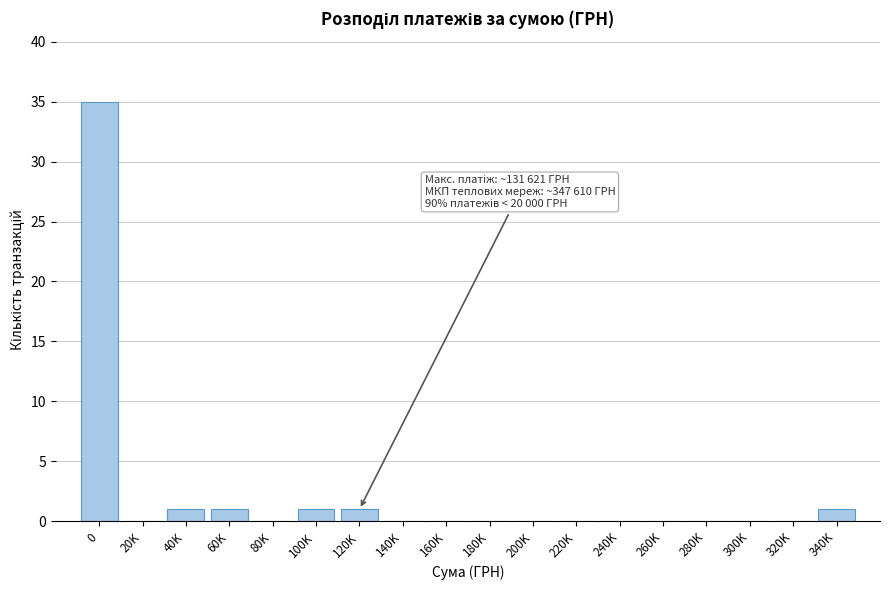

Reading left to right, list all the values displayed in this chart.

0=35	20K=0	40K=1	60K=1	80K=0	100K=1	120K=1	140K=0	160K=0	180K=0	200K=0	220K=0	240K=0	260K=0	280K=0	300K=0	320K=0	340K=1